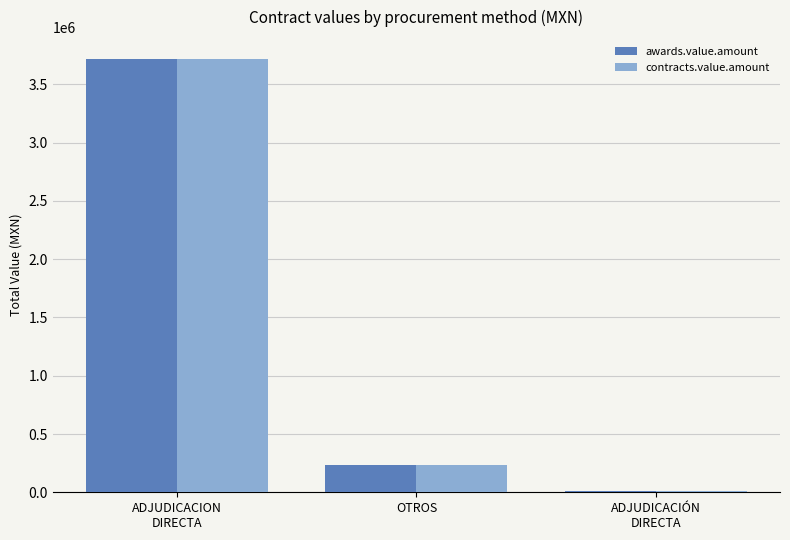

Reading right to left, extract all data points from this chart.

awards.value.amount: ADJUDICACIÓN
DIRECTA=8855.0	OTROS=234000.0	ADJUDICACION
DIRECTA=3719965.5
contracts.value.amount: ADJUDICACIÓN
DIRECTA=8855.0	OTROS=234000.0	ADJUDICACION
DIRECTA=3719965.5